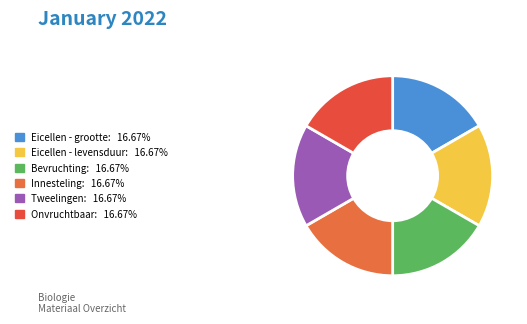

Is there any slice that represents more than half of the pie?

No